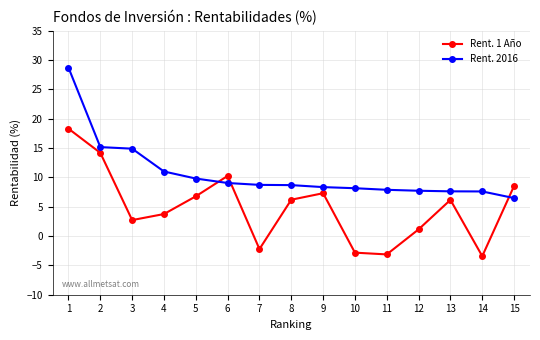

Is the value of Rent. 2016 at 4 greater than the value of Rent. 1 Año at 1?

No